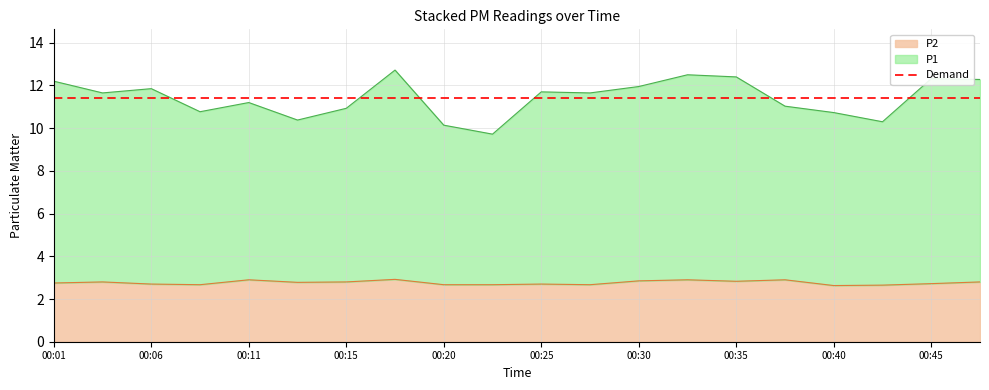

At which category does P1 reach its first local valley?

00:03